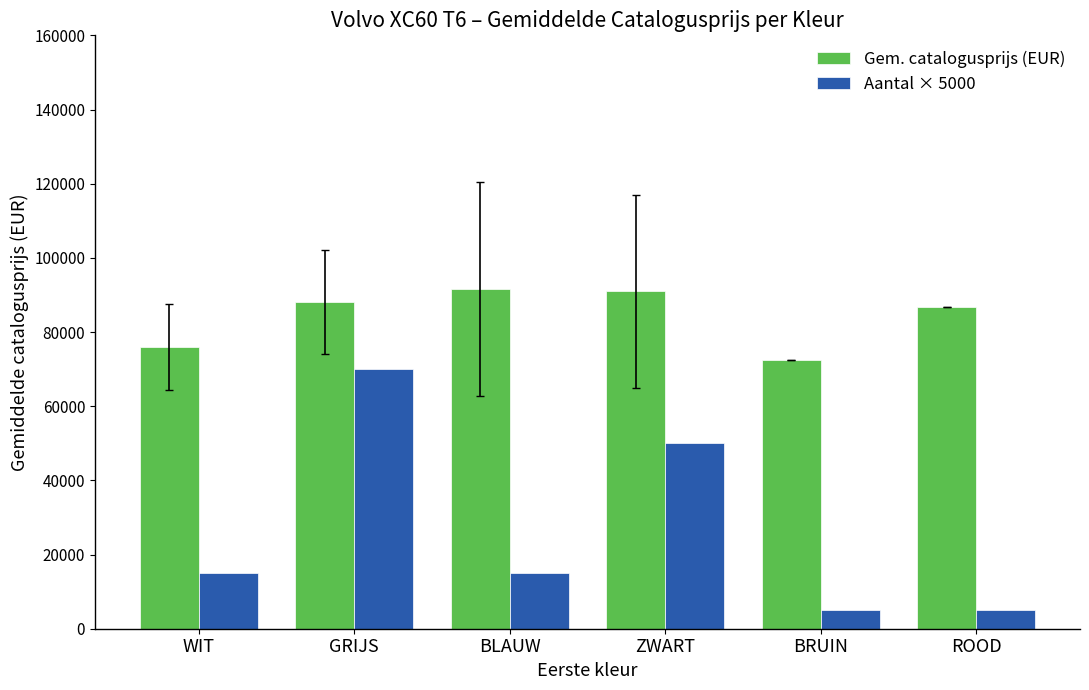

True or false: Gem. catalogusprijs (EUR) has a value of 86760 at ROOD.

True